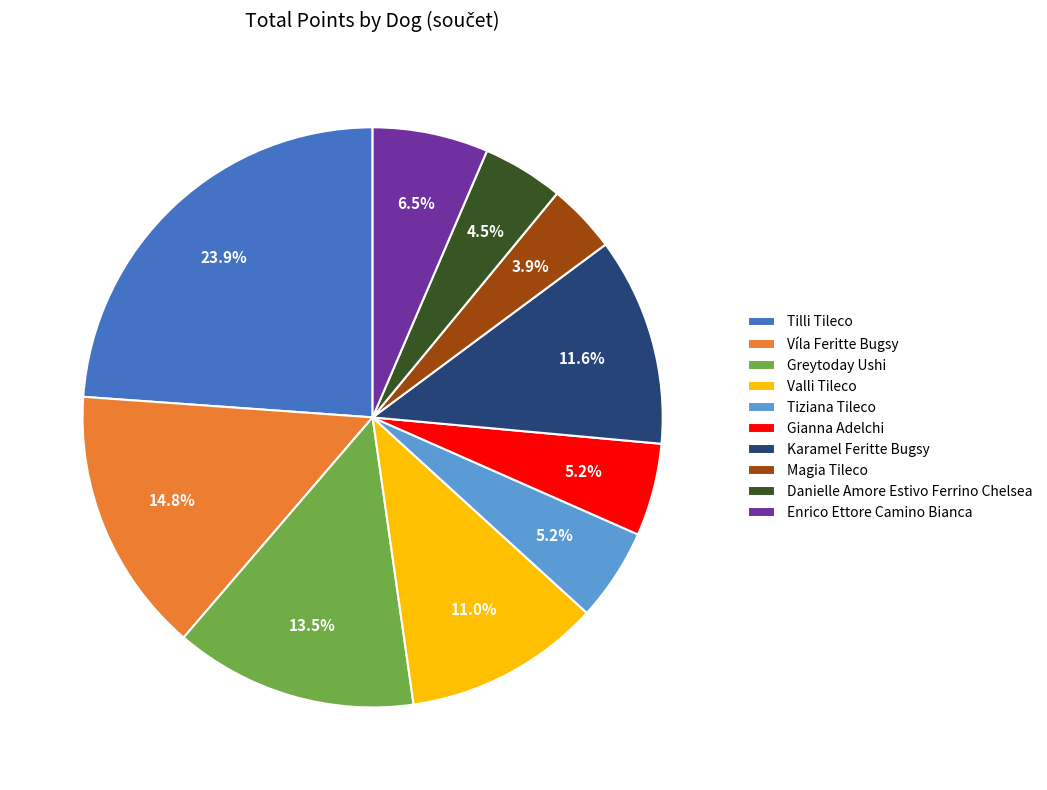

What is the largest slice in the pie chart?

Tilli Tileco